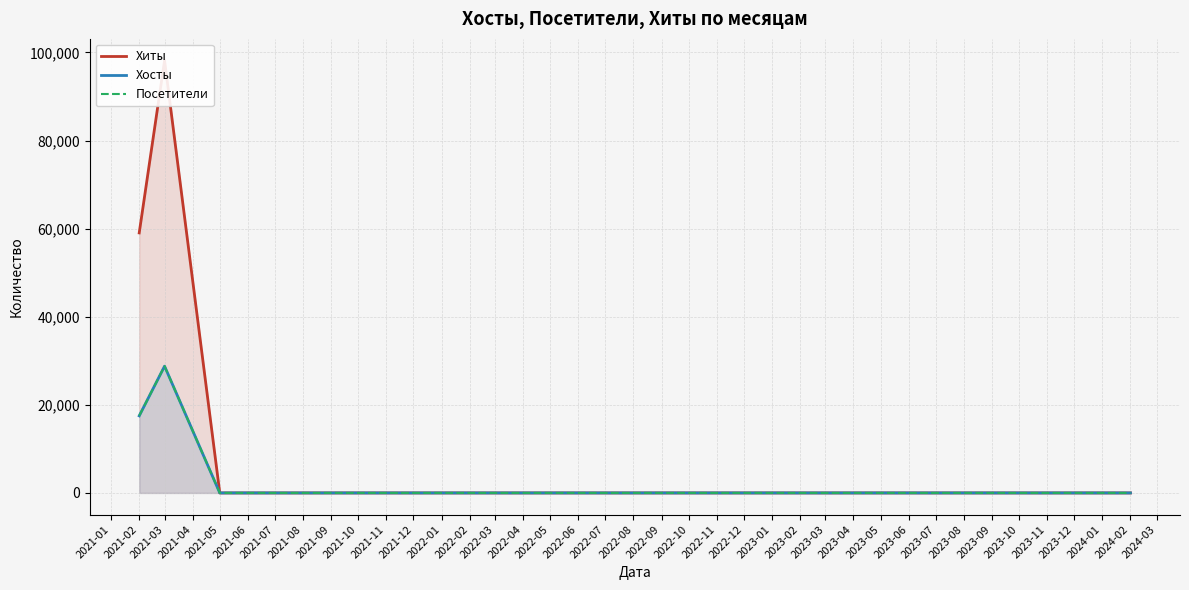

In Хиты, how many points are lower than both neighbors (excluding endpoints)?

2